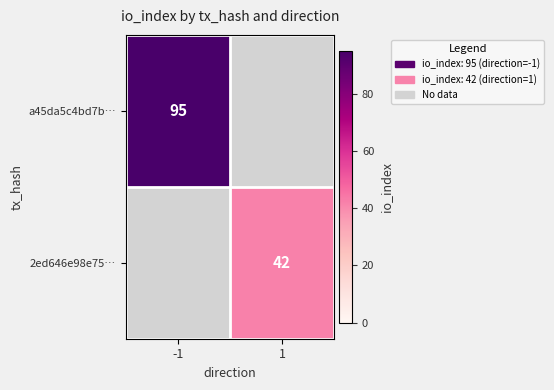

At how many categories does at least one series exceed 87?

1